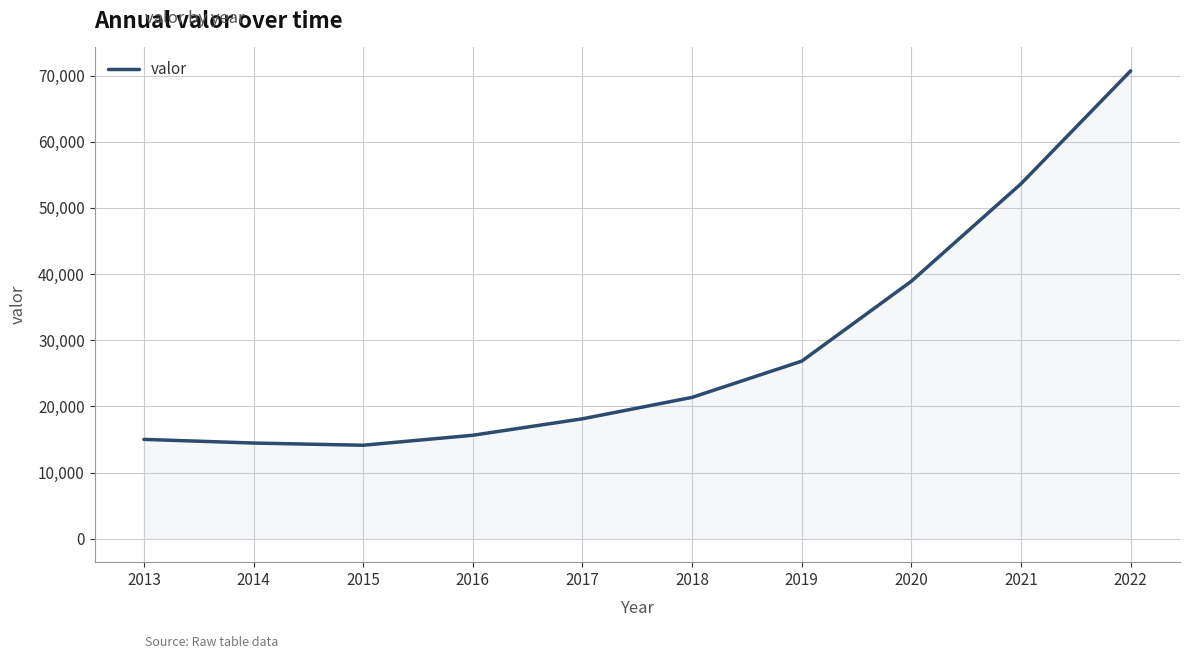

What is the minimum value shown in the chart?

14134